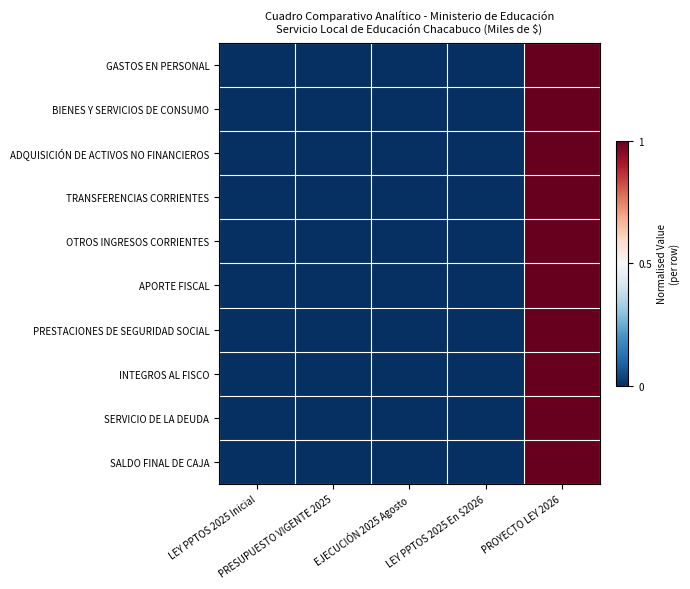

Reading left to right, extract all data points from this chart.

GASTOS EN PERSONAL: LEY PPTOS 2025 Inicial=0	PRESUPUESTO VIGENTE 2025=0	EJECUCIÓN 2025 Agosto=0	LEY PPTOS 2025 En $2026=0	PROYECTO LEY 2026=1
BIENES Y SERVICIOS DE CONSUMO: LEY PPTOS 2025 Inicial=0	PRESUPUESTO VIGENTE 2025=0	EJECUCIÓN 2025 Agosto=0	LEY PPTOS 2025 En $2026=0	PROYECTO LEY 2026=1
ADQUISICIÓN DE ACTIVOS NO FINANCIEROS: LEY PPTOS 2025 Inicial=0	PRESUPUESTO VIGENTE 2025=0	EJECUCIÓN 2025 Agosto=0	LEY PPTOS 2025 En $2026=0	PROYECTO LEY 2026=1
TRANSFERENCIAS CORRIENTES: LEY PPTOS 2025 Inicial=0	PRESUPUESTO VIGENTE 2025=0	EJECUCIÓN 2025 Agosto=0	LEY PPTOS 2025 En $2026=0	PROYECTO LEY 2026=1
OTROS INGRESOS CORRIENTES: LEY PPTOS 2025 Inicial=0	PRESUPUESTO VIGENTE 2025=0	EJECUCIÓN 2025 Agosto=0	LEY PPTOS 2025 En $2026=0	PROYECTO LEY 2026=1
APORTE FISCAL: LEY PPTOS 2025 Inicial=0	PRESUPUESTO VIGENTE 2025=0	EJECUCIÓN 2025 Agosto=0	LEY PPTOS 2025 En $2026=0	PROYECTO LEY 2026=1
PRESTACIONES DE SEGURIDAD SOCIAL: LEY PPTOS 2025 Inicial=0	PRESUPUESTO VIGENTE 2025=0	EJECUCIÓN 2025 Agosto=0	LEY PPTOS 2025 En $2026=0	PROYECTO LEY 2026=1
INTEGROS AL FISCO: LEY PPTOS 2025 Inicial=0	PRESUPUESTO VIGENTE 2025=0	EJECUCIÓN 2025 Agosto=0	LEY PPTOS 2025 En $2026=0	PROYECTO LEY 2026=1
SERVICIO DE LA DEUDA: LEY PPTOS 2025 Inicial=0	PRESUPUESTO VIGENTE 2025=0	EJECUCIÓN 2025 Agosto=0	LEY PPTOS 2025 En $2026=0	PROYECTO LEY 2026=1
SALDO FINAL DE CAJA: LEY PPTOS 2025 Inicial=0	PRESUPUESTO VIGENTE 2025=0	EJECUCIÓN 2025 Agosto=0	LEY PPTOS 2025 En $2026=0	PROYECTO LEY 2026=1